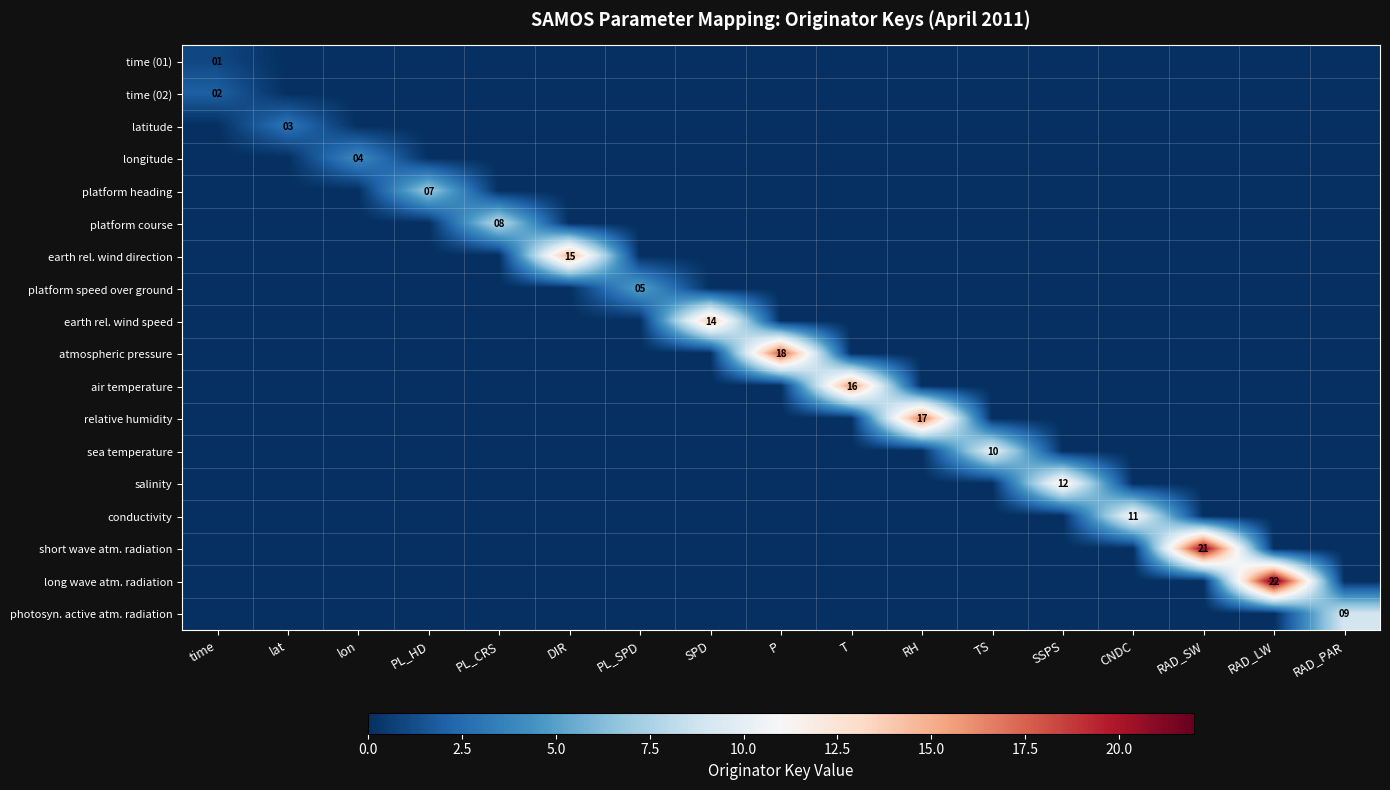

At which category is the sum across all series the highest?

RAD_LW